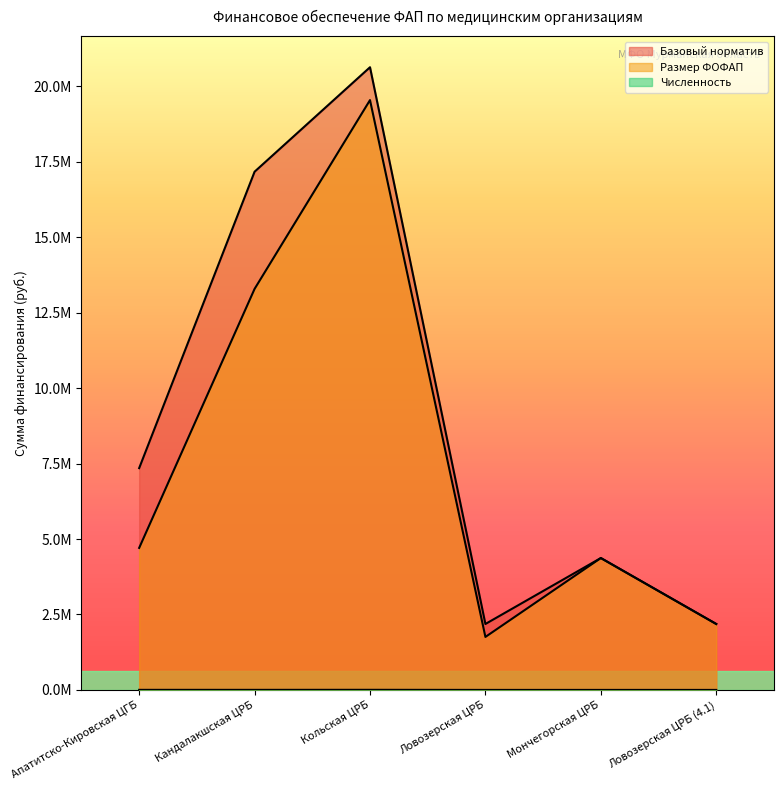

Where is the first local minimum for Численность?

Кандалакшская ЦРБ